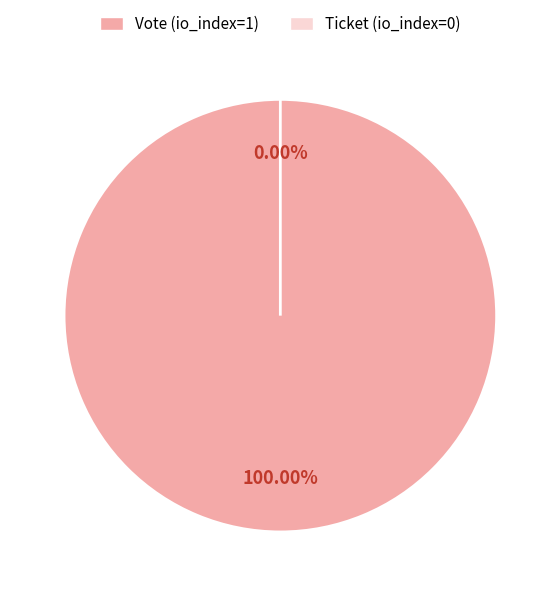

Rank the categories by value from lowest to highest.

Ticket (io_index=0), Vote (io_index=1)